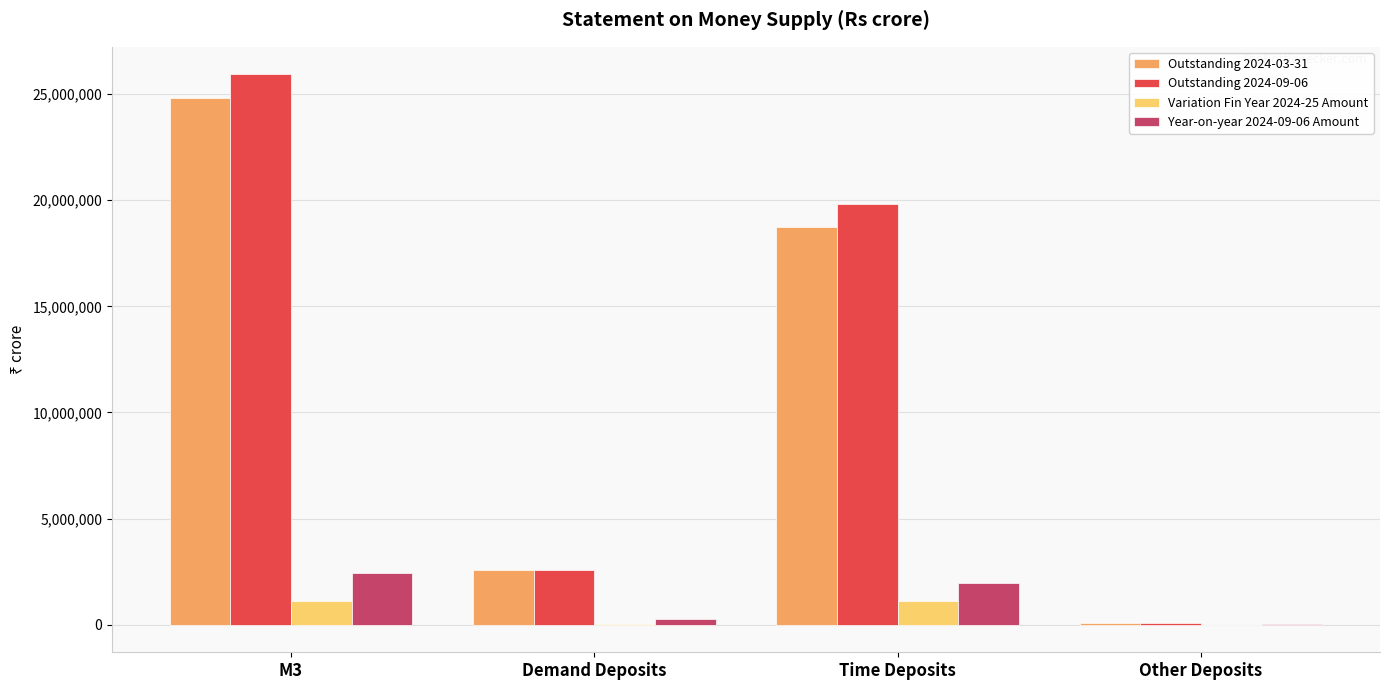

How many distinct data groups are displayed?

4